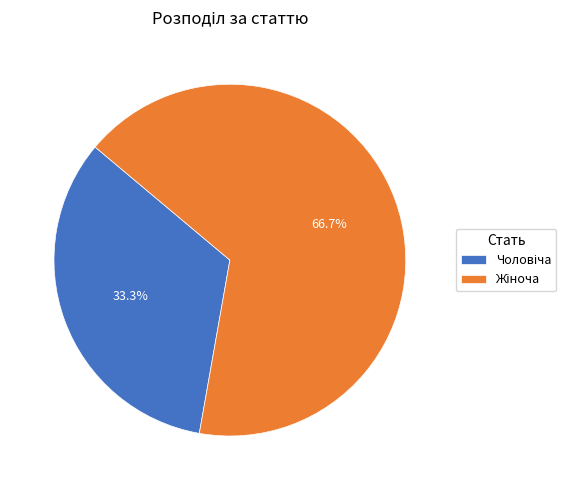

Does any single category account for the majority?

Yes